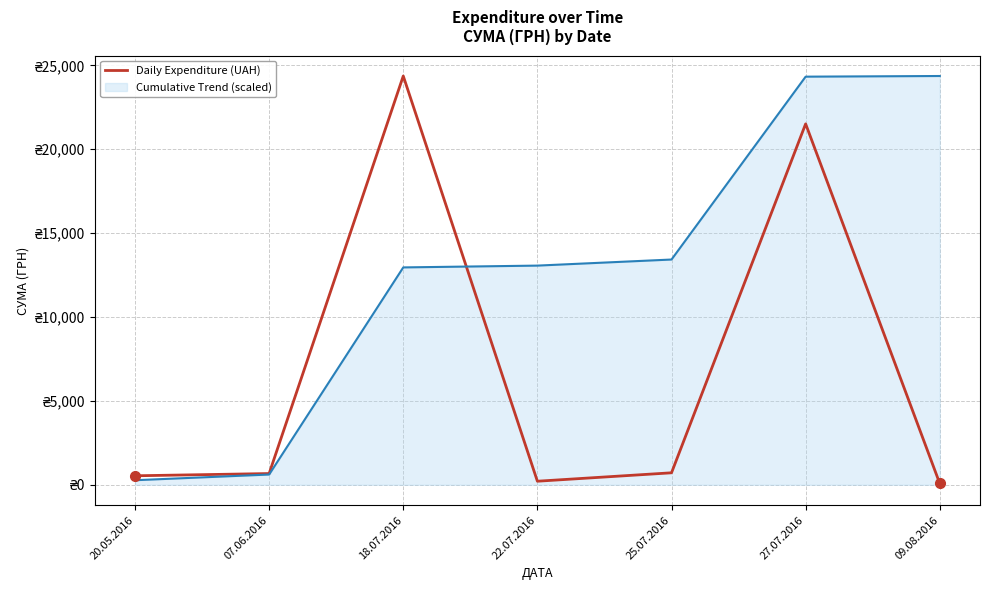

What is the difference between the maximum and second lowest values in the Cumulative Trend (scaled) series?

23757.5